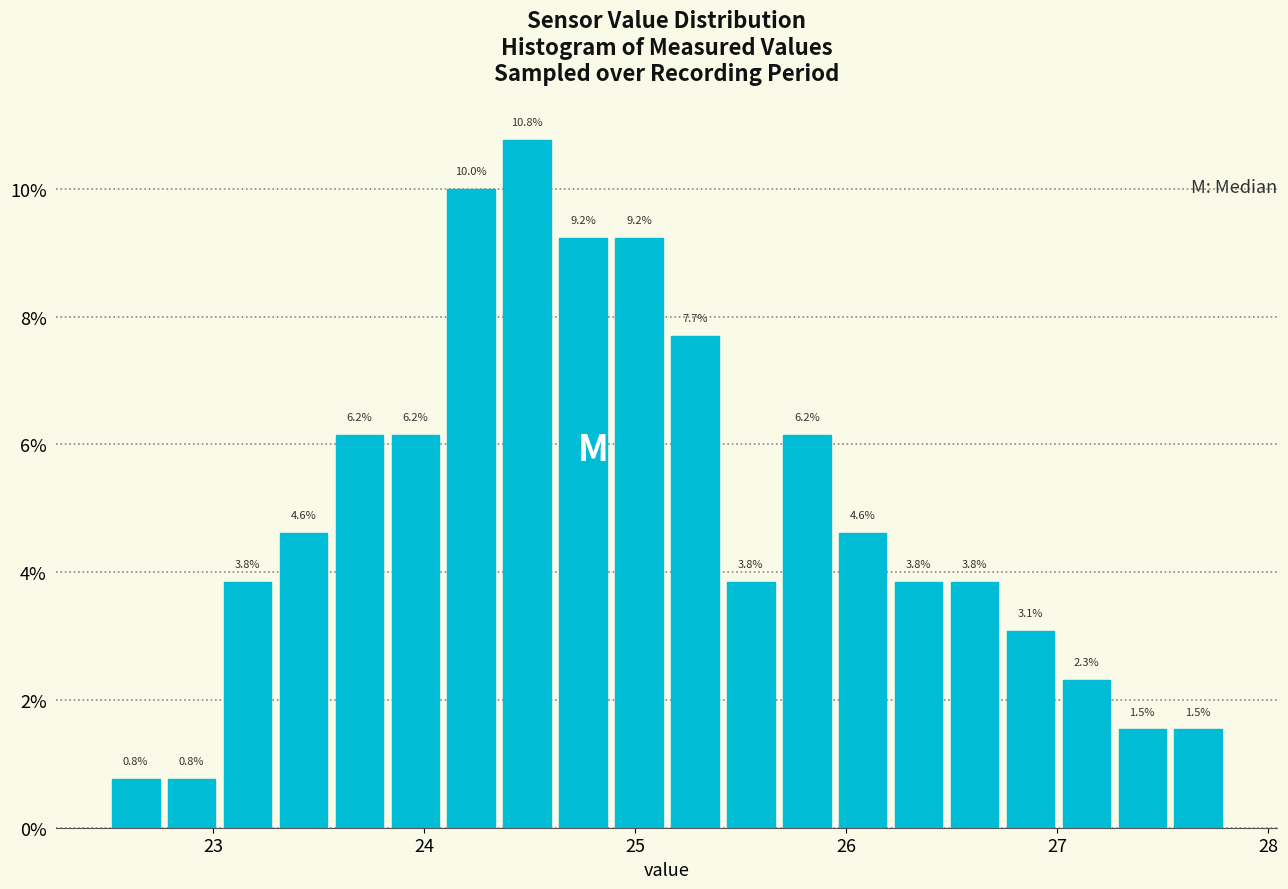

Around what value on the x-axis is the tallest bar? Give the approximate position of its centre, as read against the axis.

24.5